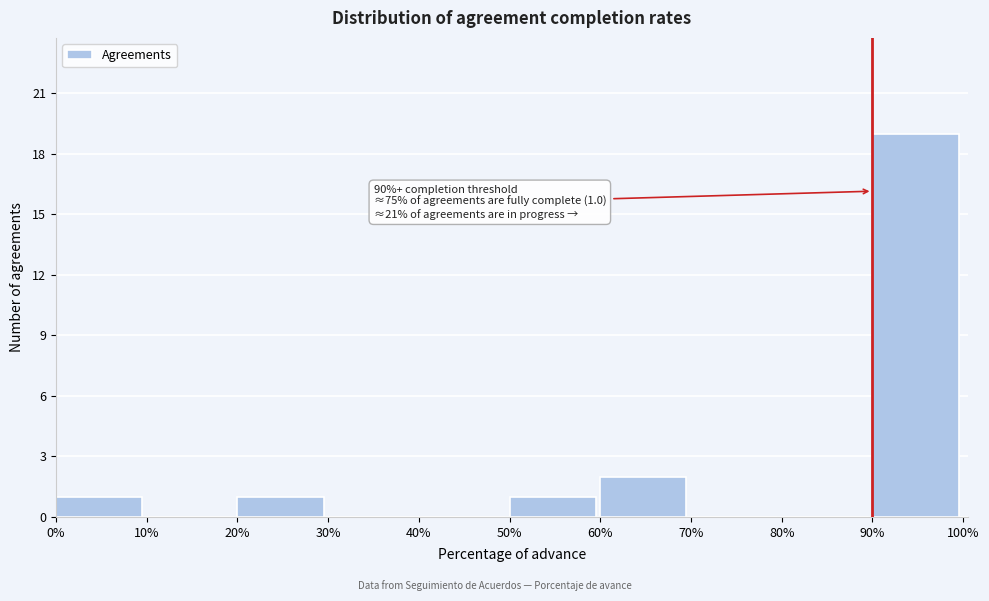

Reading right to left, extract all data points from this chart.

90%=19	80%=0	70%=0	60%=2	50%=1	40%=0	30%=0	20%=1	10%=0	0%=1